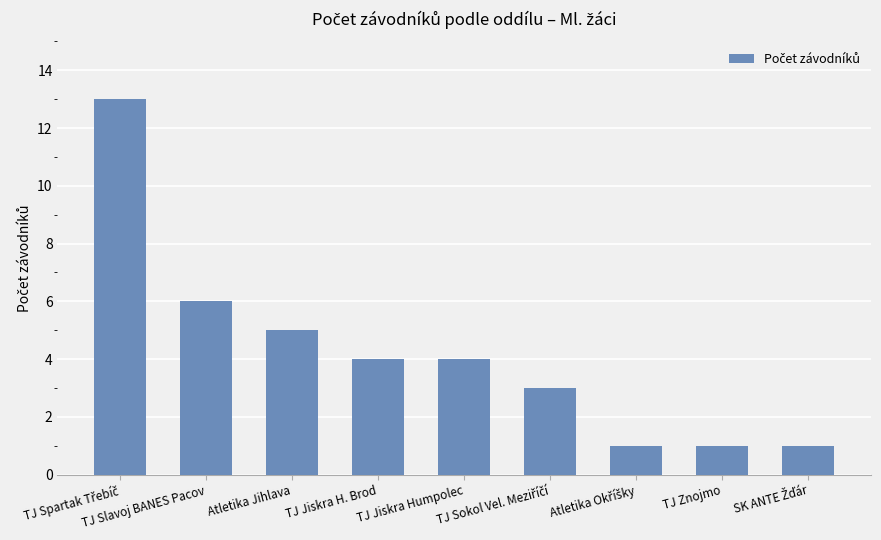

What is the maximum value shown in the chart?

13